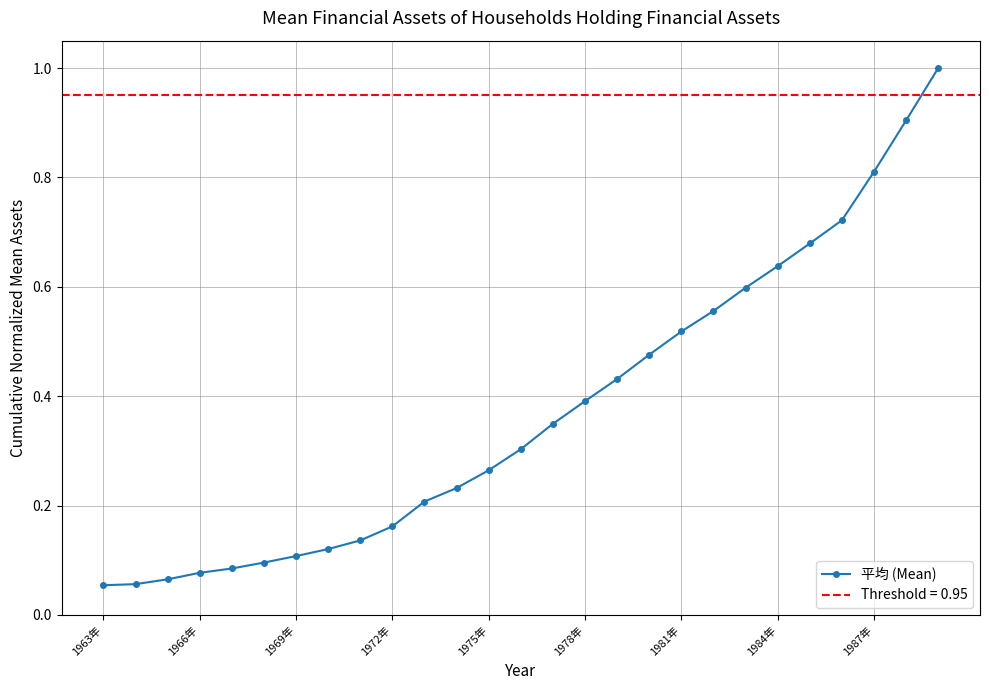

Rank the categories by value from lowest to highest.

1963年, 1966年, 1969年, 1972年, 1975年, 1978年, 1981年, 1984年, 1987年, 9, 10, 11, 12, 13, 14, 15, 16, 17, 18, 19, 20, 21, 22, 23, 24, 25, 26